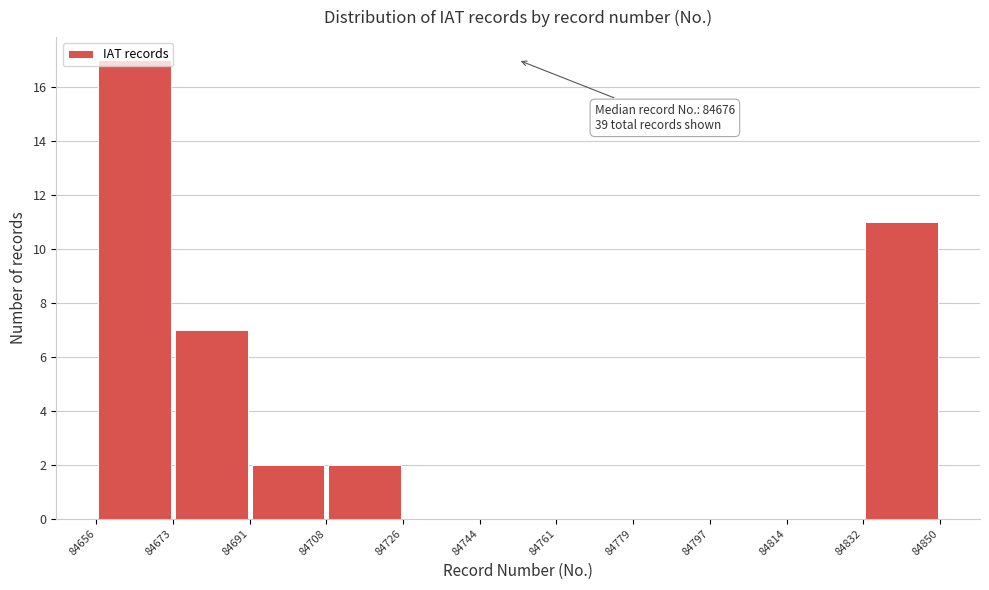

Which range on the x-axis has the tallest bar?

84656 to 84673